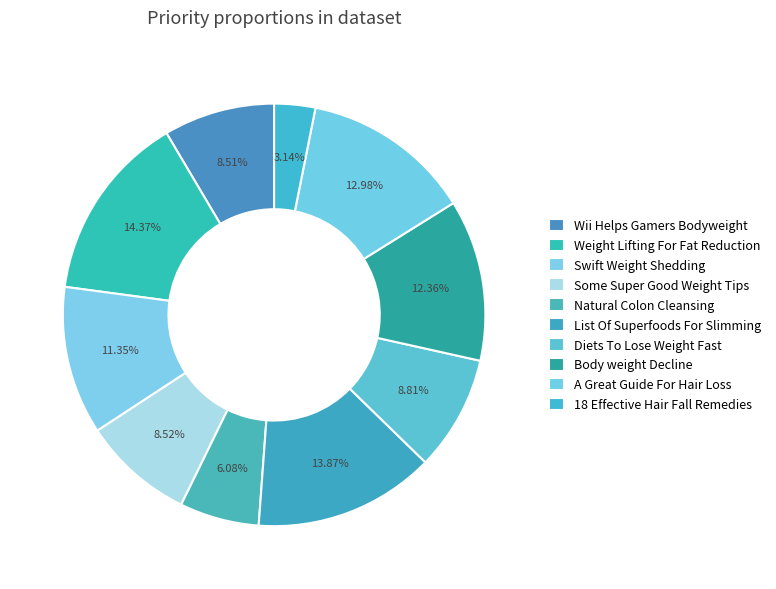

Is there a majority slice in this chart?

No